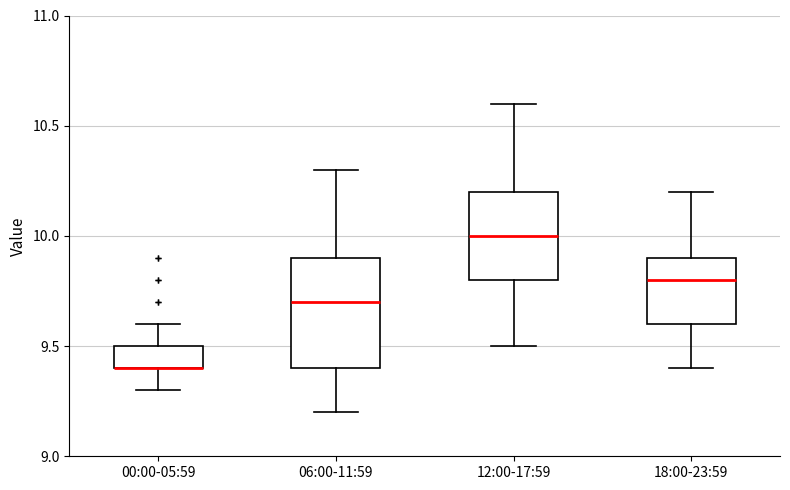

Where does the median line of the box for 06:00-11:59 sit on the y-axis? The values are not printed on the chart, so give them approximately, as read against the axis.

9.7